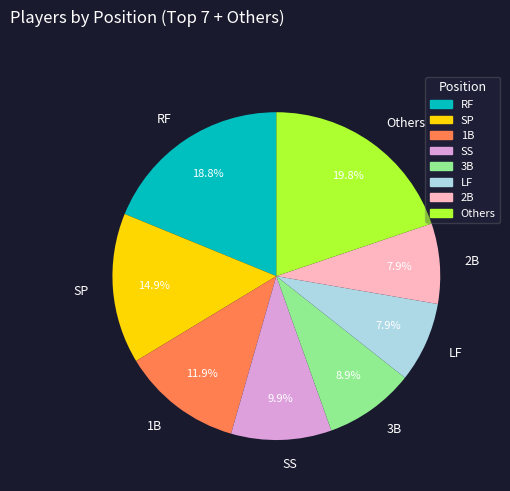

Count the number of slices in the pie.

8